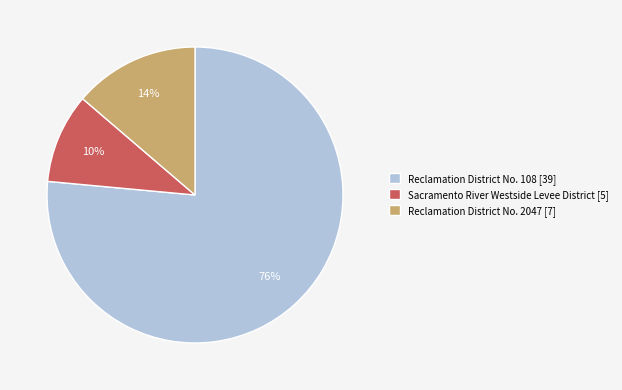

Rank the categories by value from lowest to highest.

Sacramento River Westside Levee District, Reclamation District No. 2047, Reclamation District No. 108